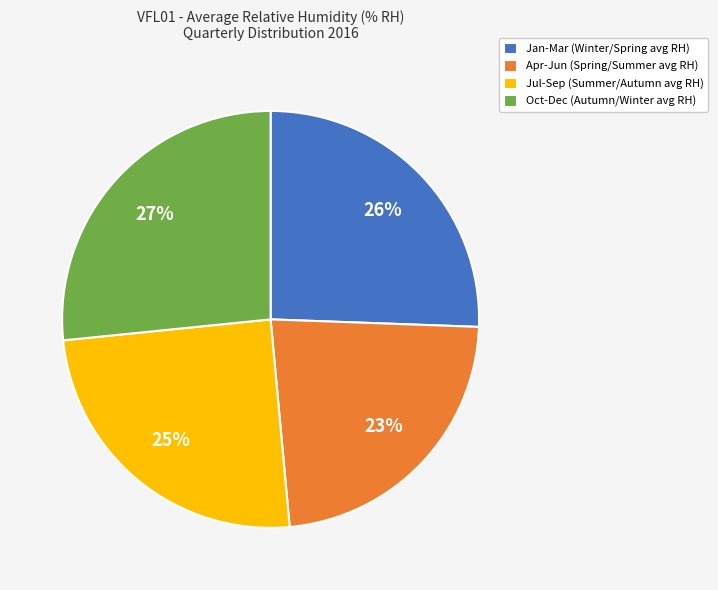

To the nearest percent, what percentage of the pie is Jul-Sep (Summer/Autumn avg RH)?

25%